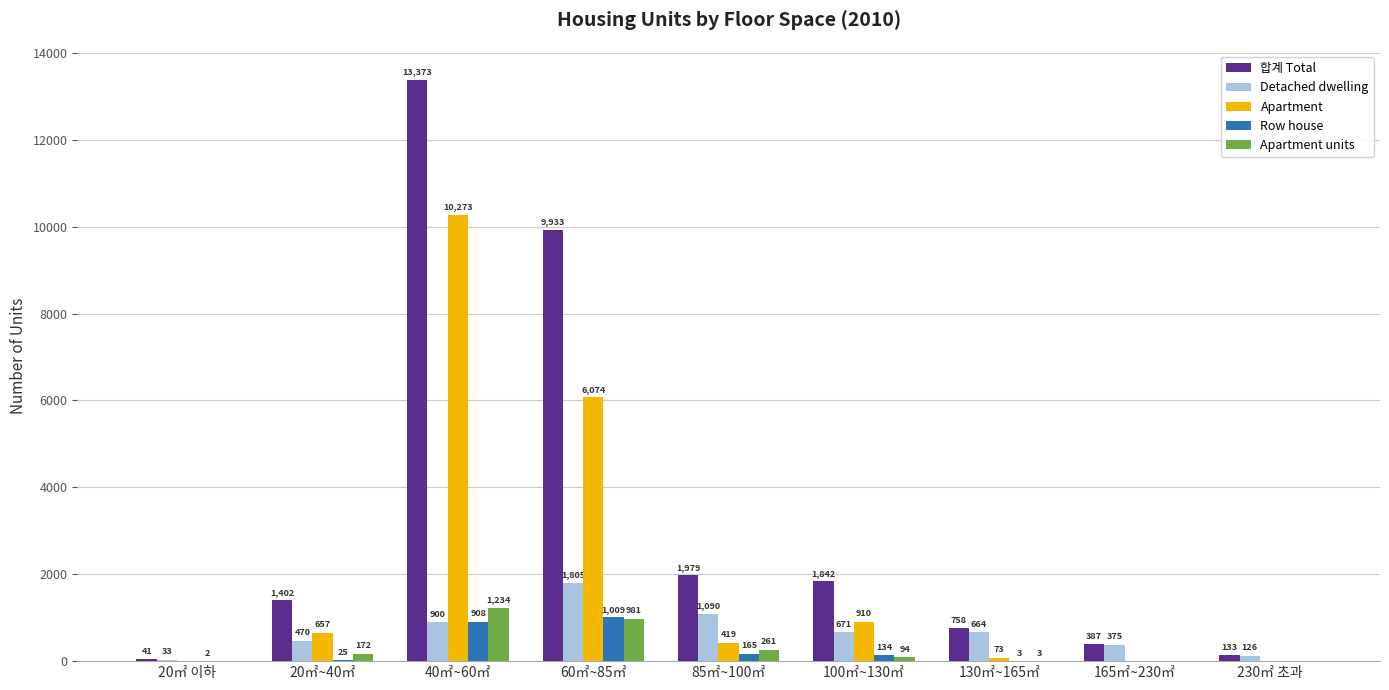

At which label does Apartment units reach its peak?

40㎡~60㎡